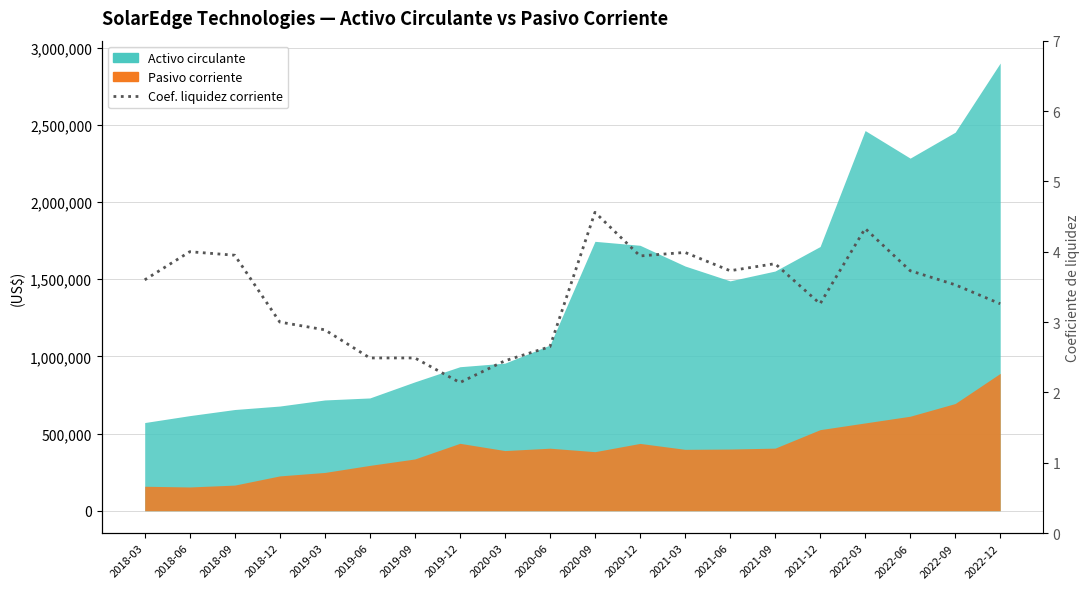

What is the value of the 12th point from the left?

3.9